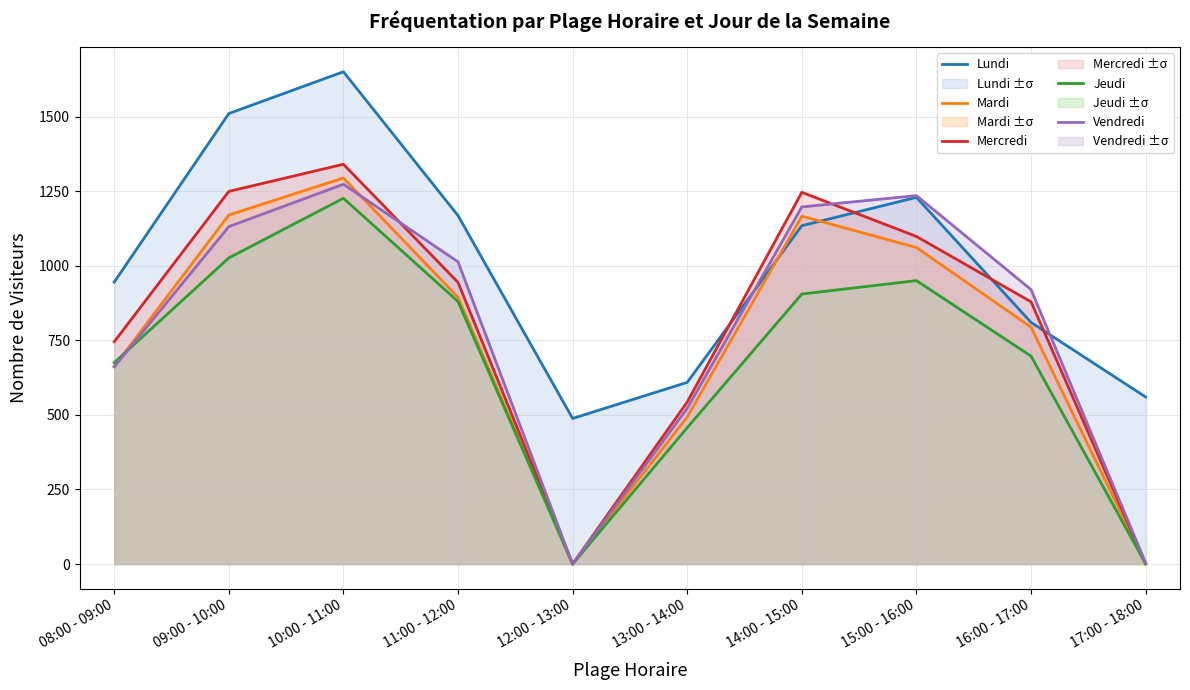

How many times do Mardi and Lundi cross each other?

2